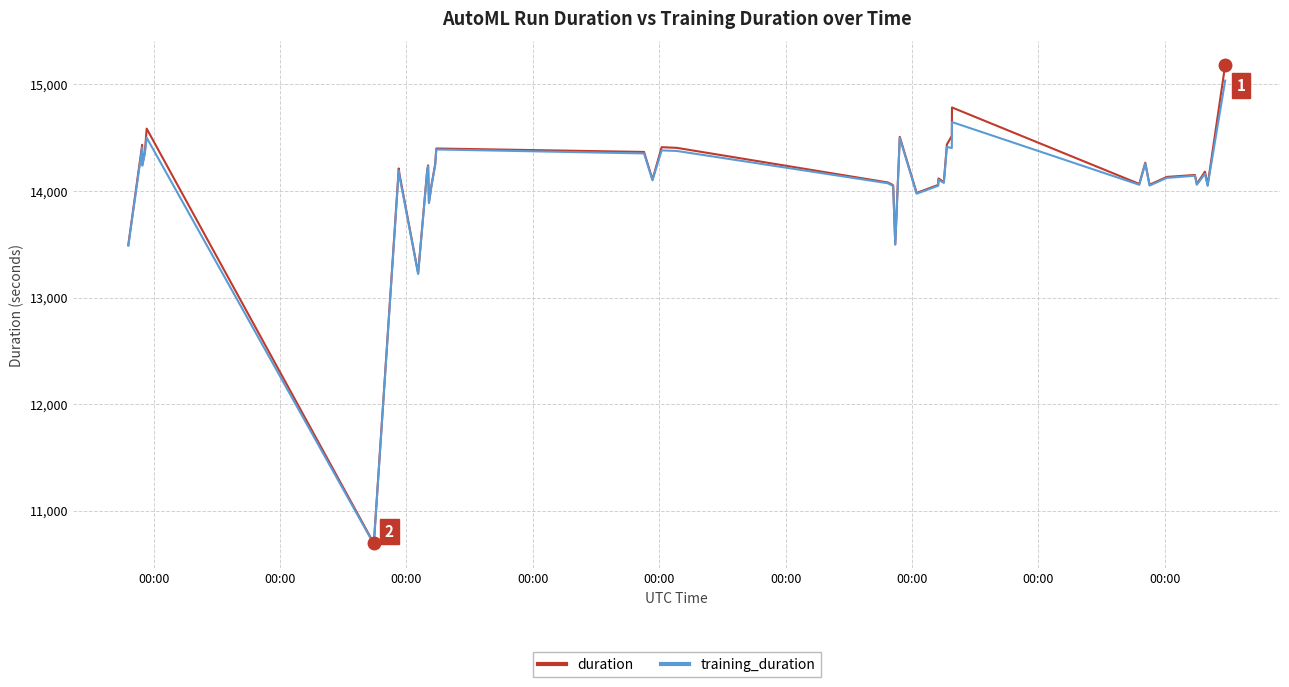

What is the maximum value shown in the chart?

15179.2